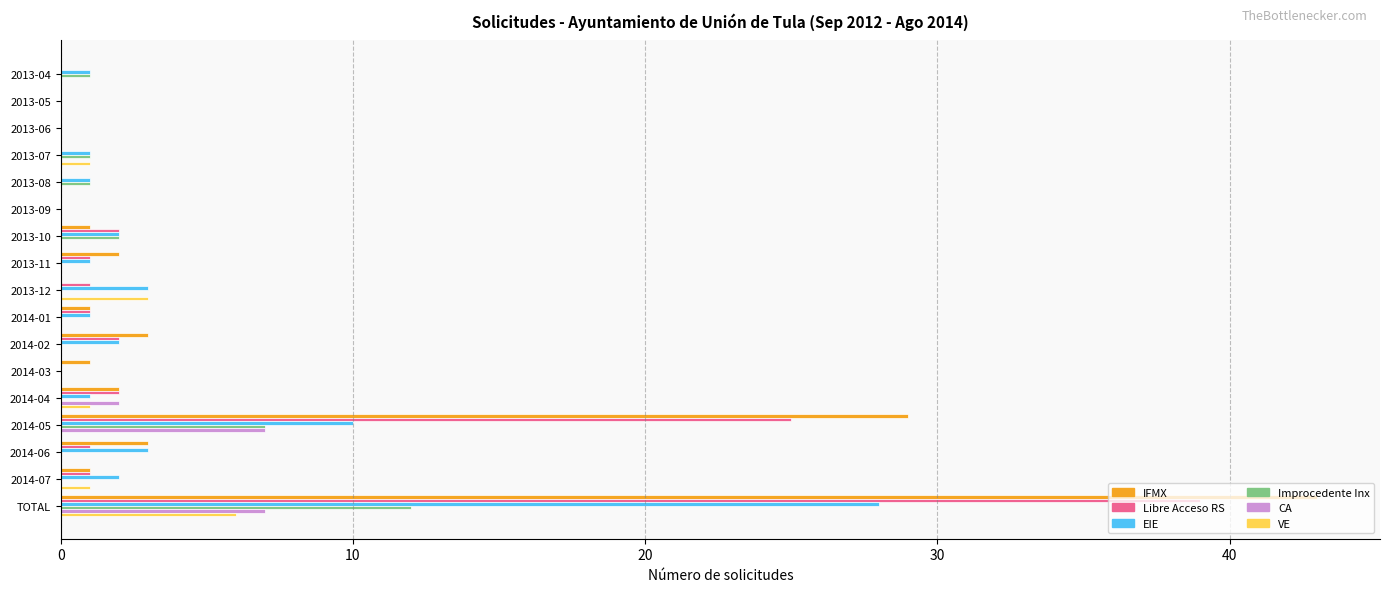

Count the number of data series in this chart.

6